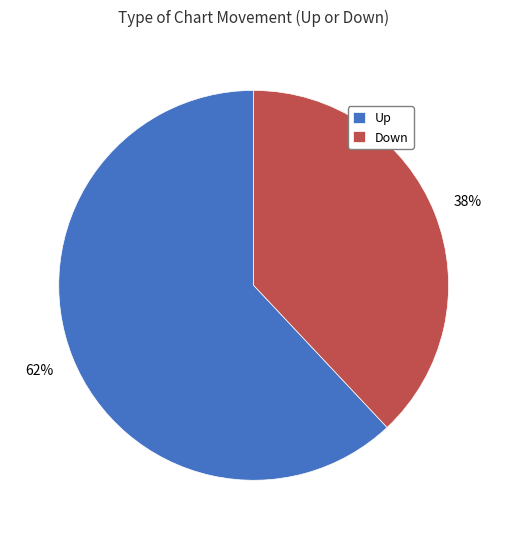

What is the smallest slice in the pie chart?

Down